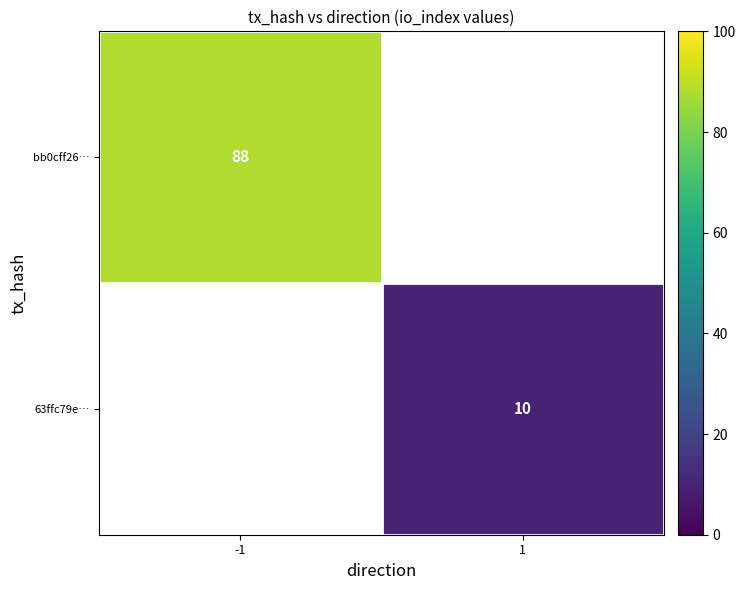

The 63ffc79e… series shows 5 at 1. True or false?

False